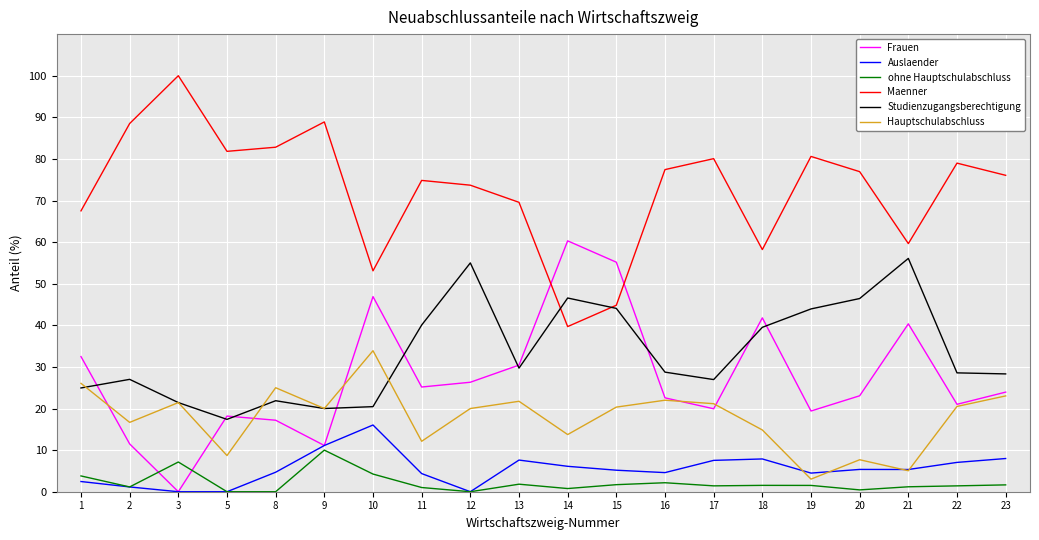

What is the minimum value for Hauptschulabschluss?

3.0